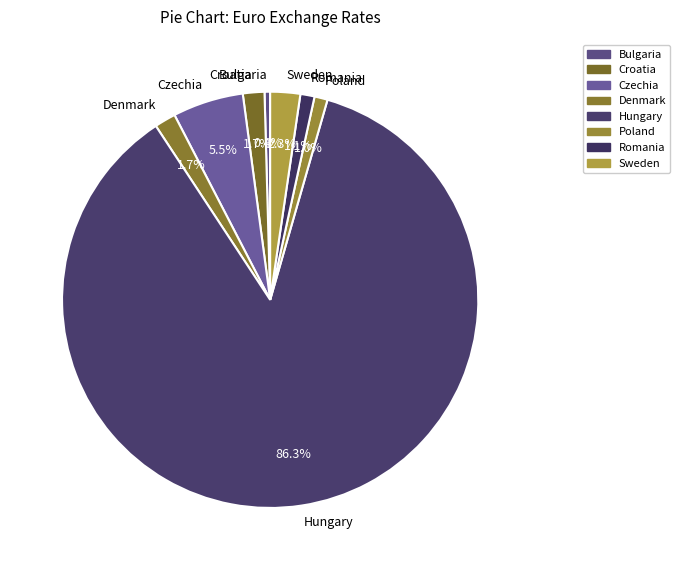

To the nearest percent, what percentage of the pie is Denmark?

2%